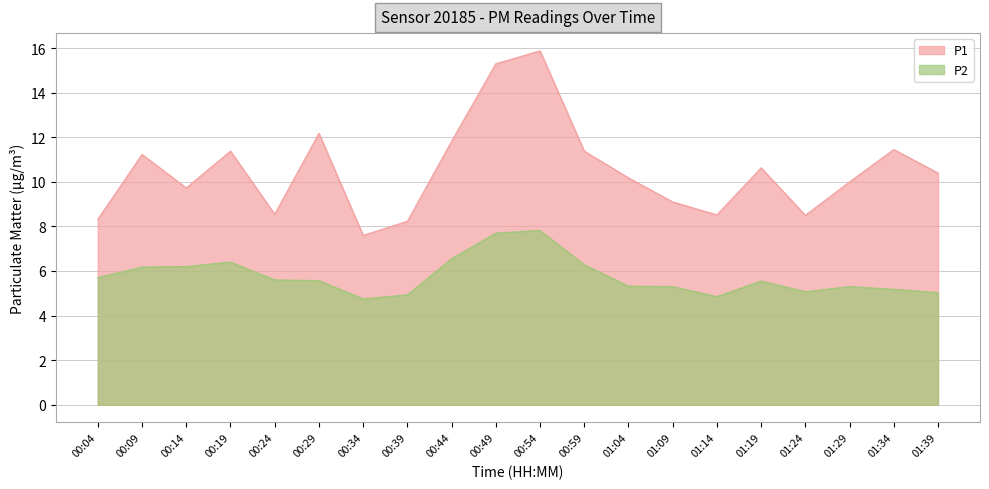

How many lines are shown in the chart?

2